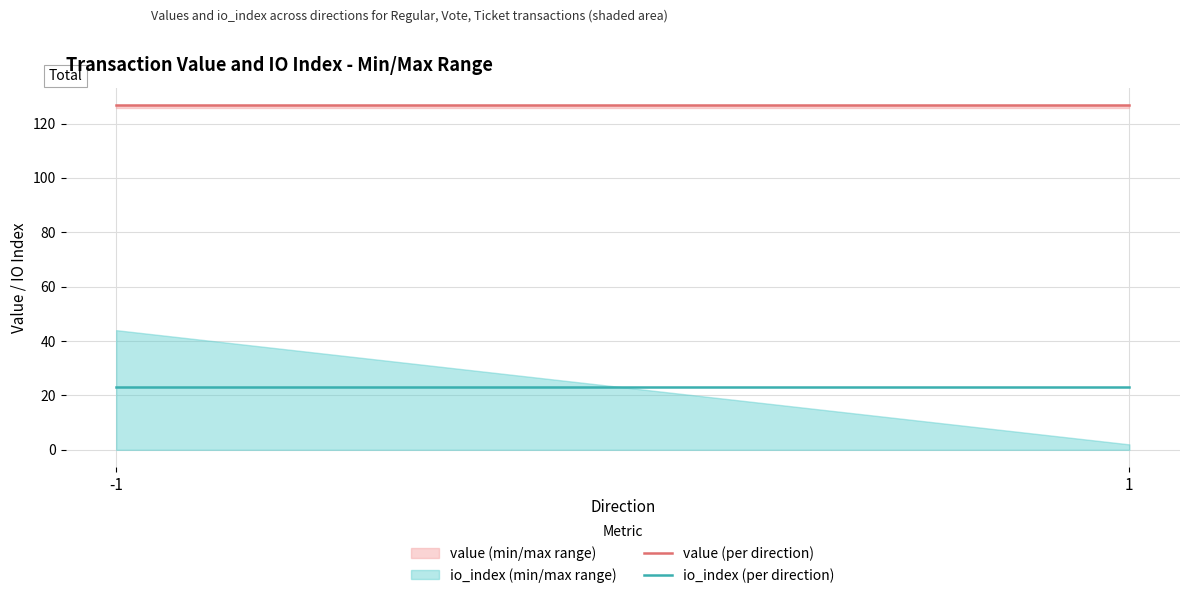

How many lines are shown in the chart?

2